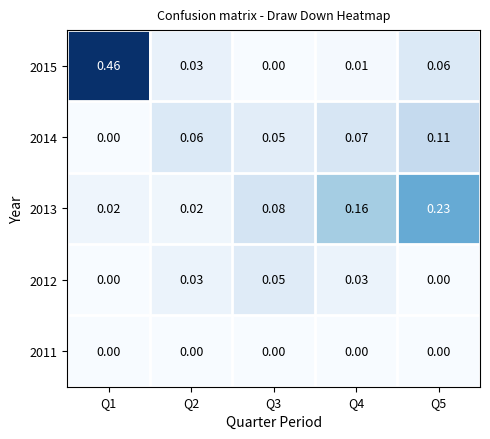

Is the value of 2013 at Q1 greater than the value of 2011 at Q1?

Yes